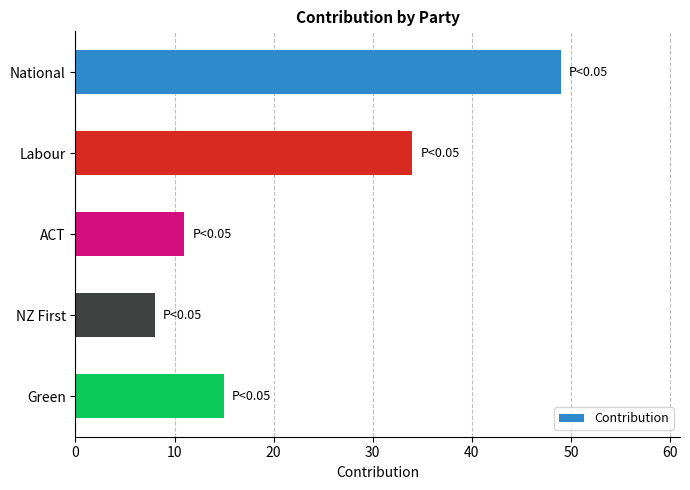

List the labels in order of value, largest first.

National, Labour, Green, ACT, NZ First